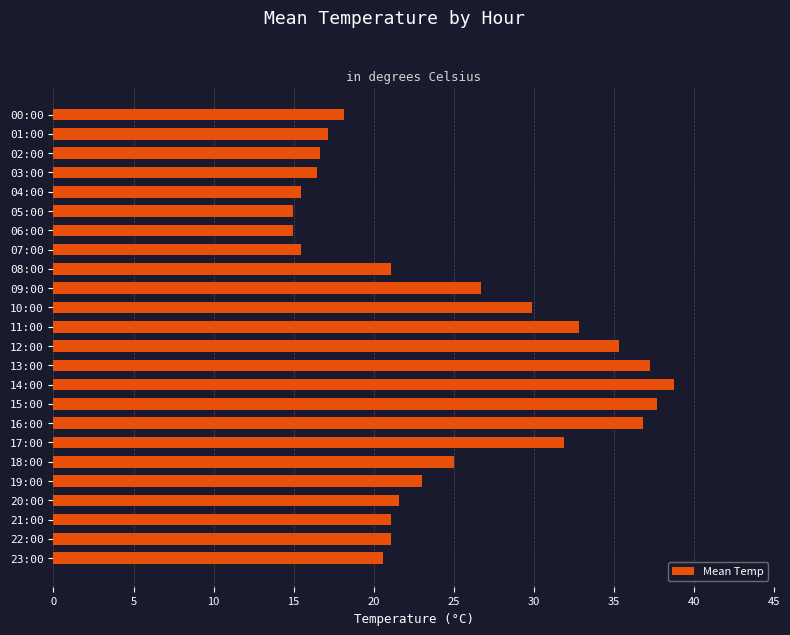

What is the maximum value shown in the chart?

38.8